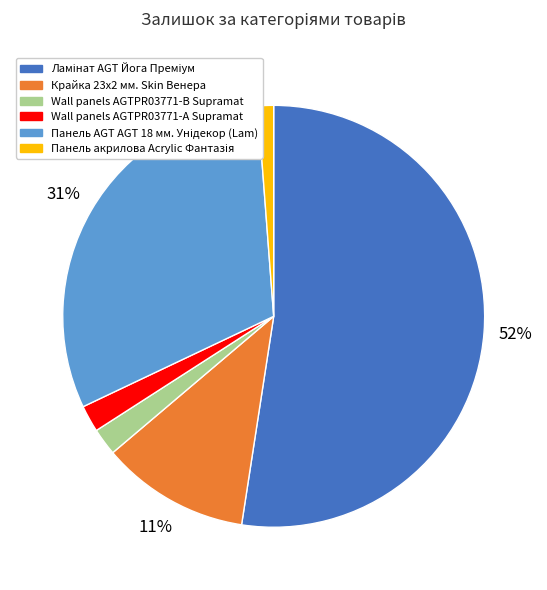

To the nearest percent, what is the difference between the Крайка 23x2 мм. Skin Венера and Wall panels AGTPR03771-B Supramat slice percentages?

9%